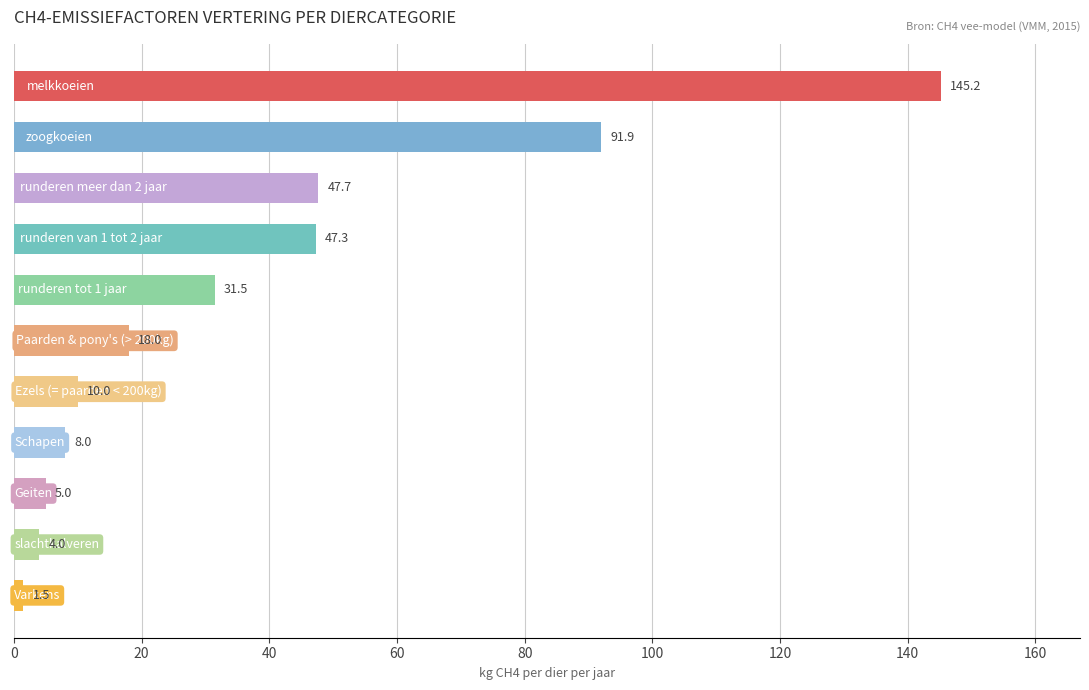

What is the difference between the second highest and second lowest values?

88.0